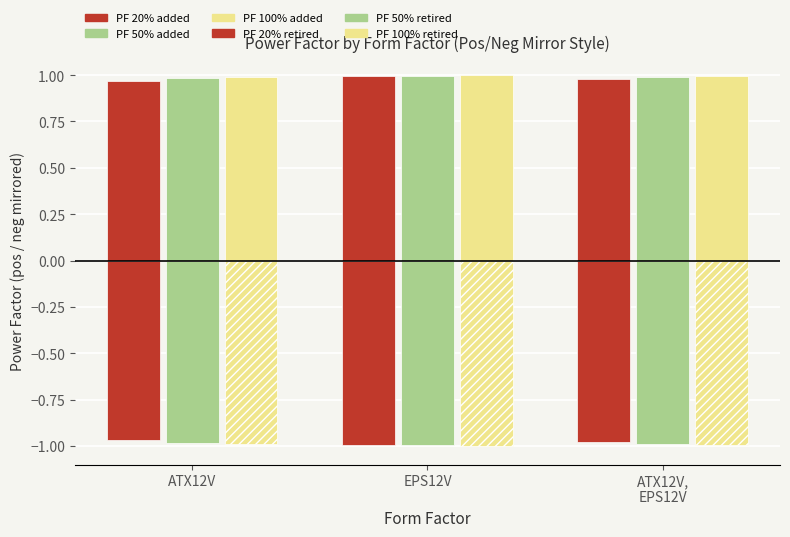

How many distinct data groups are displayed?

6